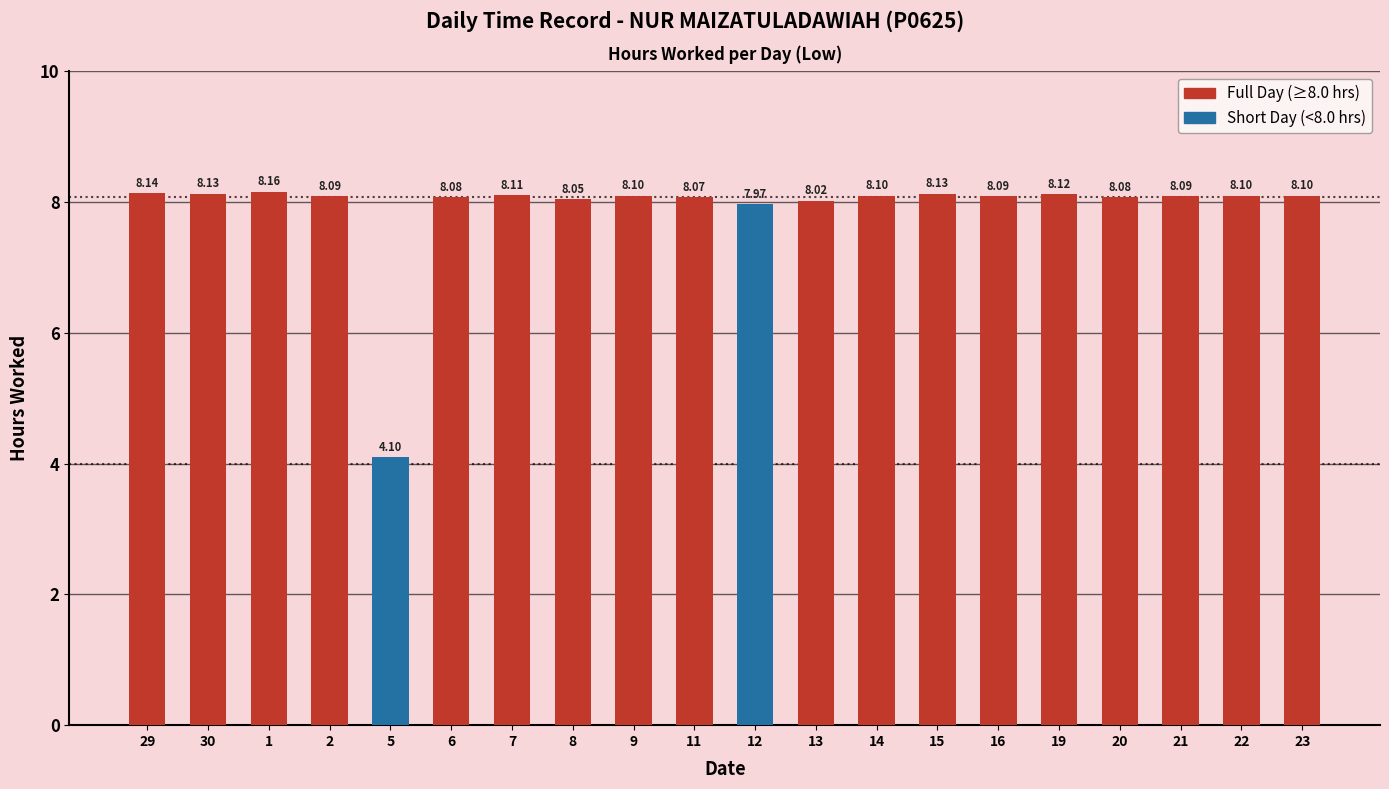

What is the difference between the second highest and second lowest values?

0.2